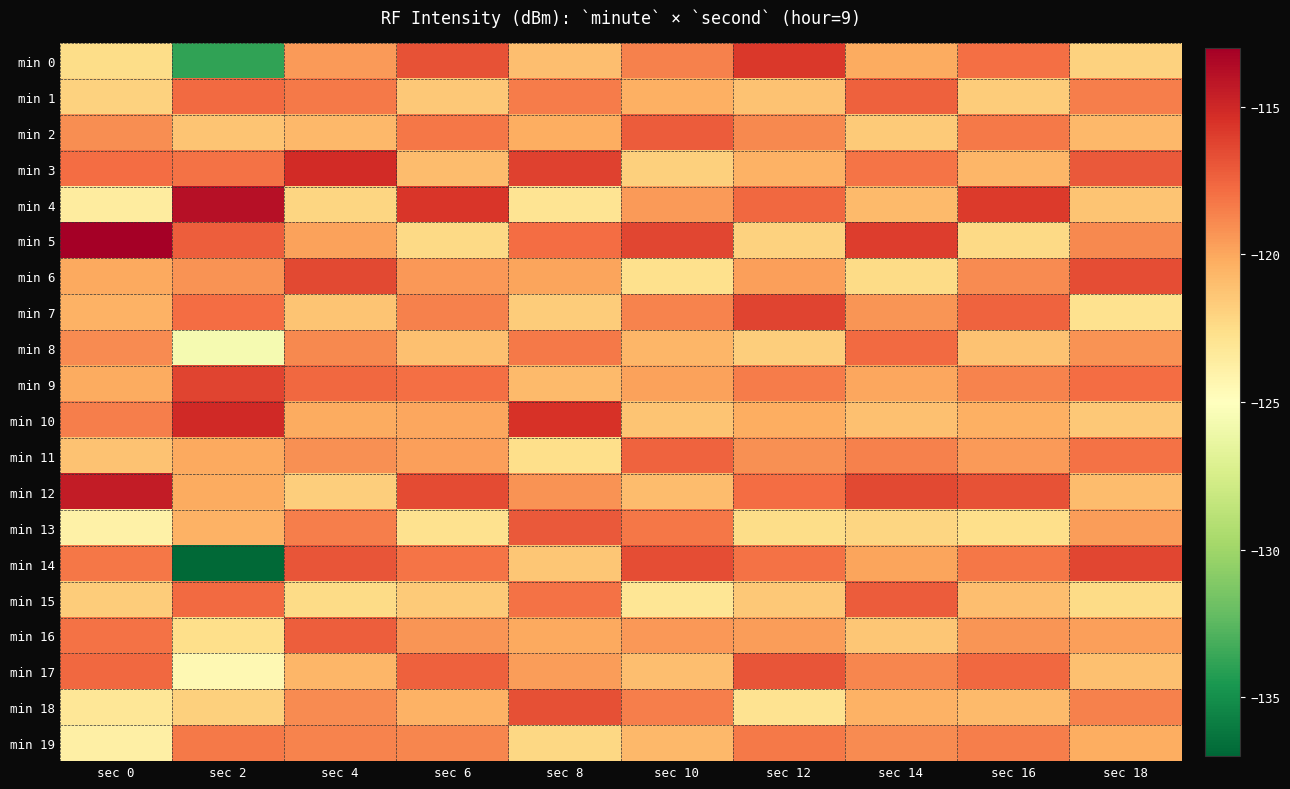

What is the difference between the highest and lowest values at sec 0?

10.8